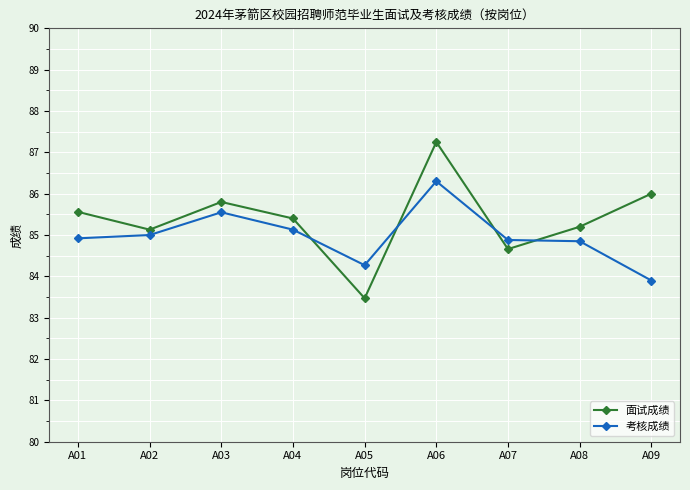

How many interior local peaks does the 面试成绩 series have?

2